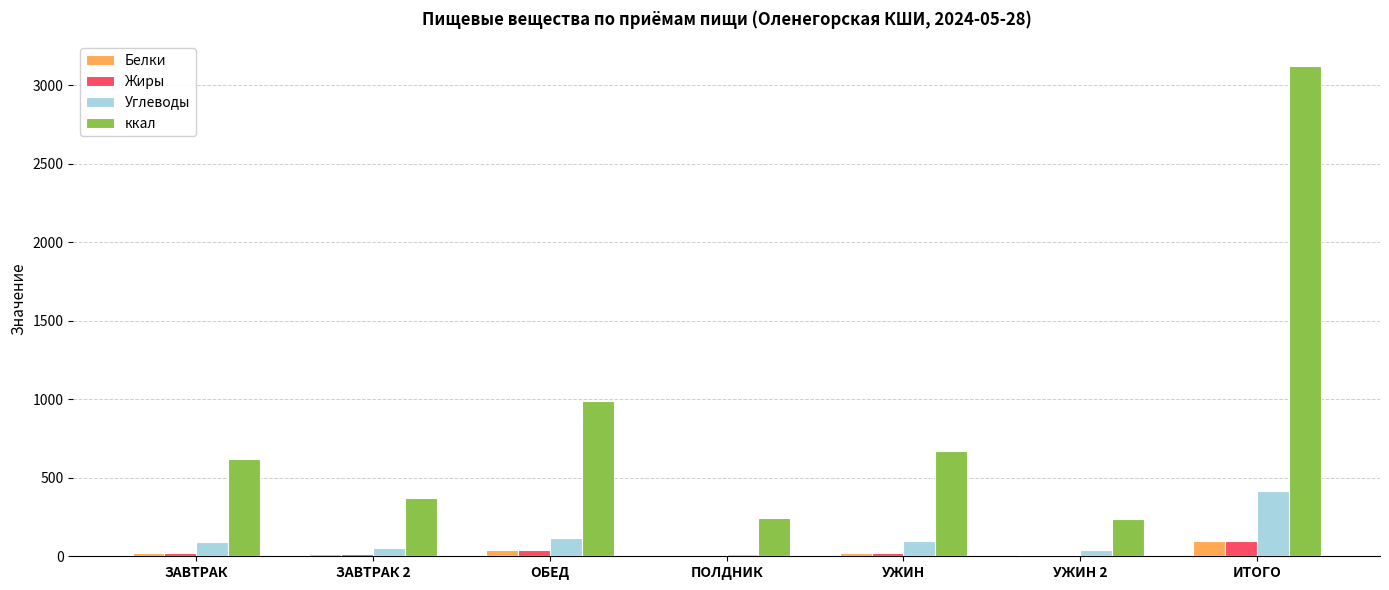

Which series changed the most between ЗАВТРАК 2 and ИТОГО?

ккал